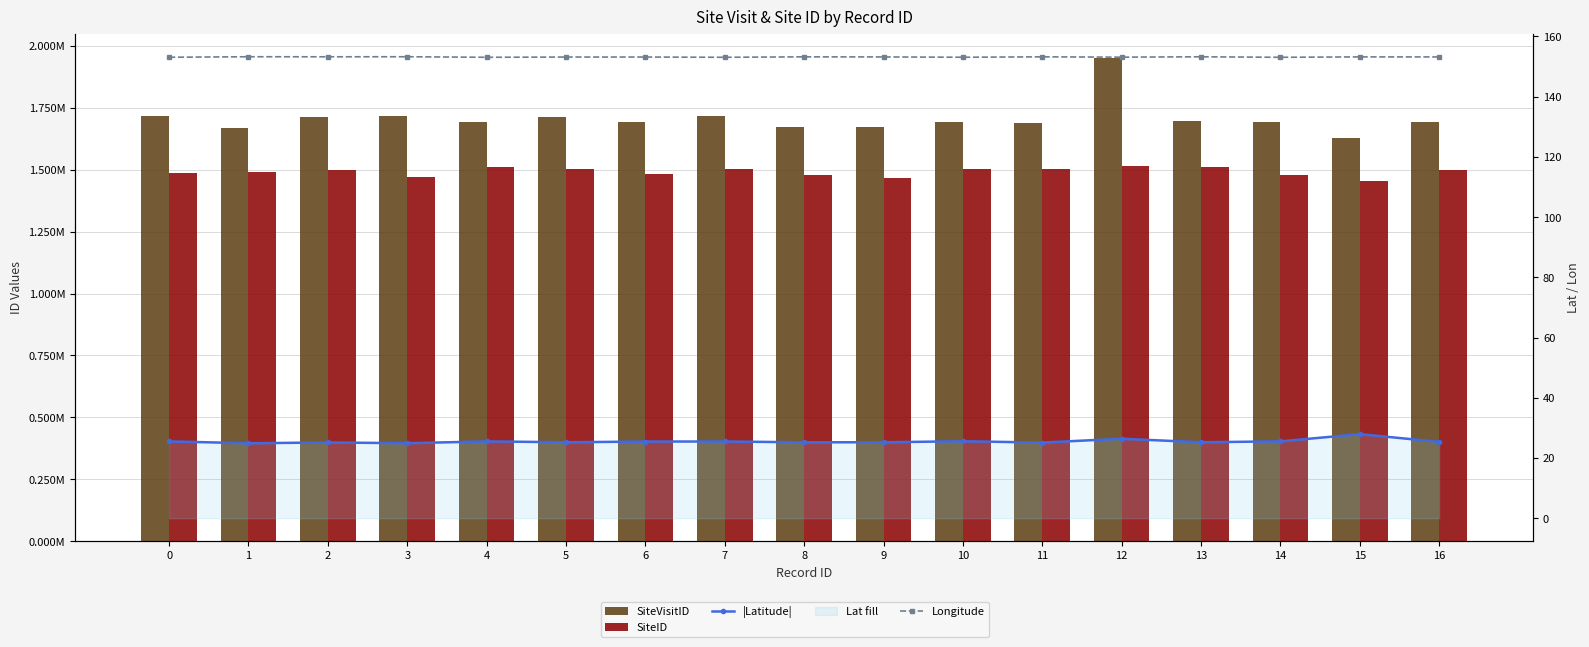

Which category has the lowest value in the |Latitude| series?

1